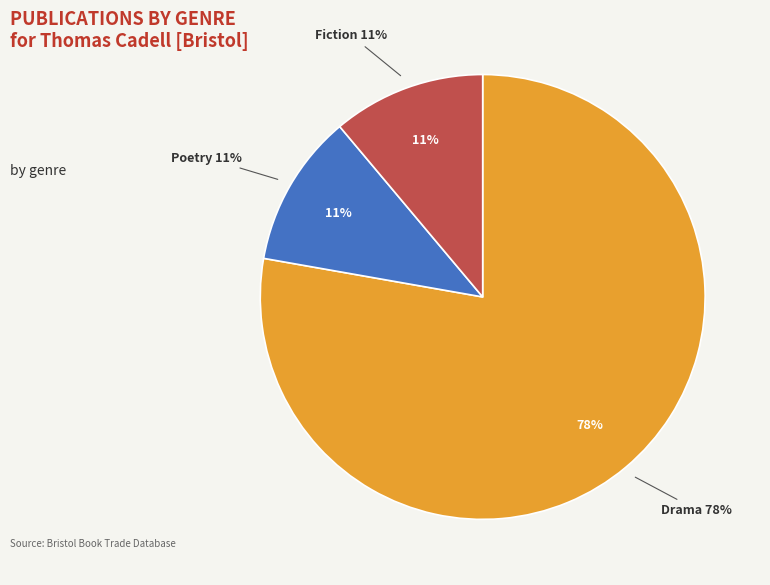

Is it true that Poetry is 11% of the pie?

True